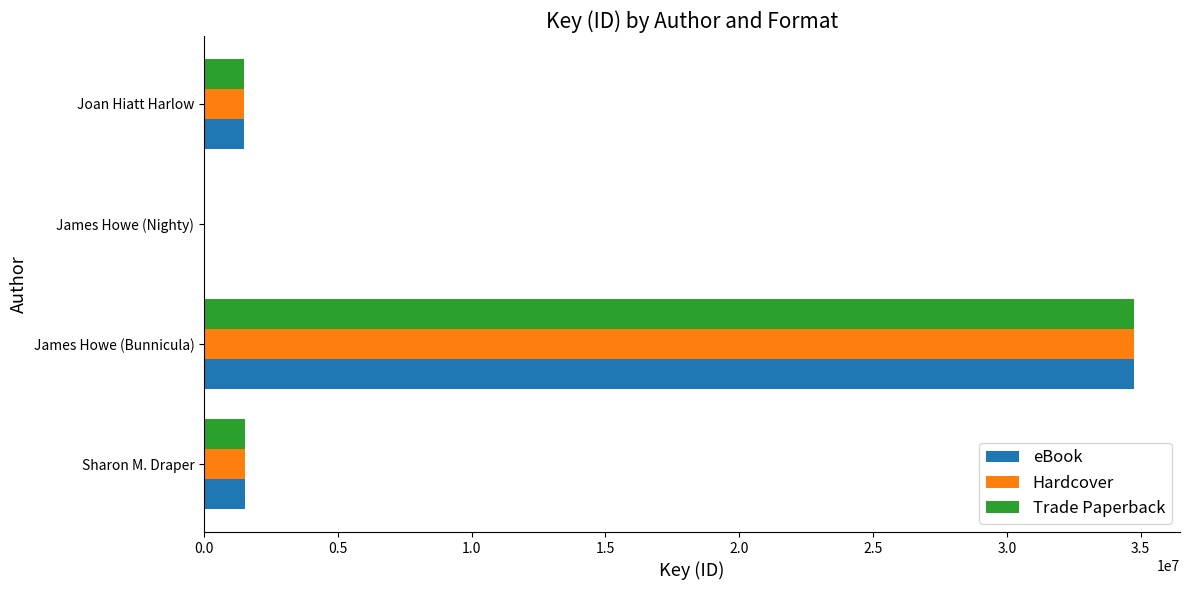

What is the sum of all eBook values?

37753324